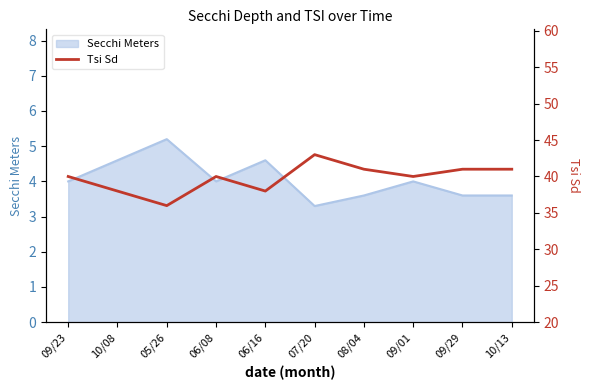

At which label is the value closest to 39?

09/23